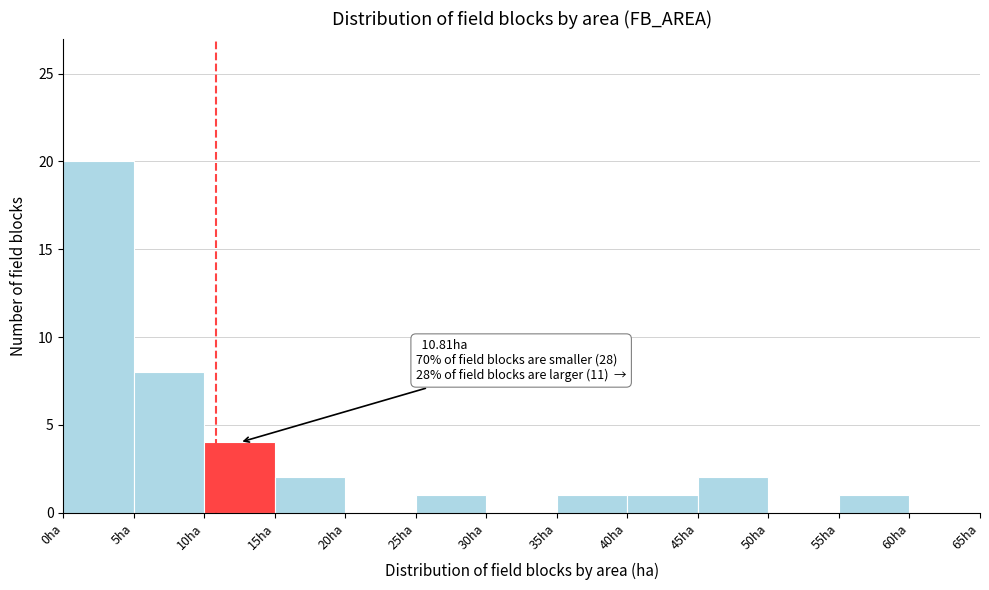

Which range on the x-axis has the tallest bar?

0 to 5